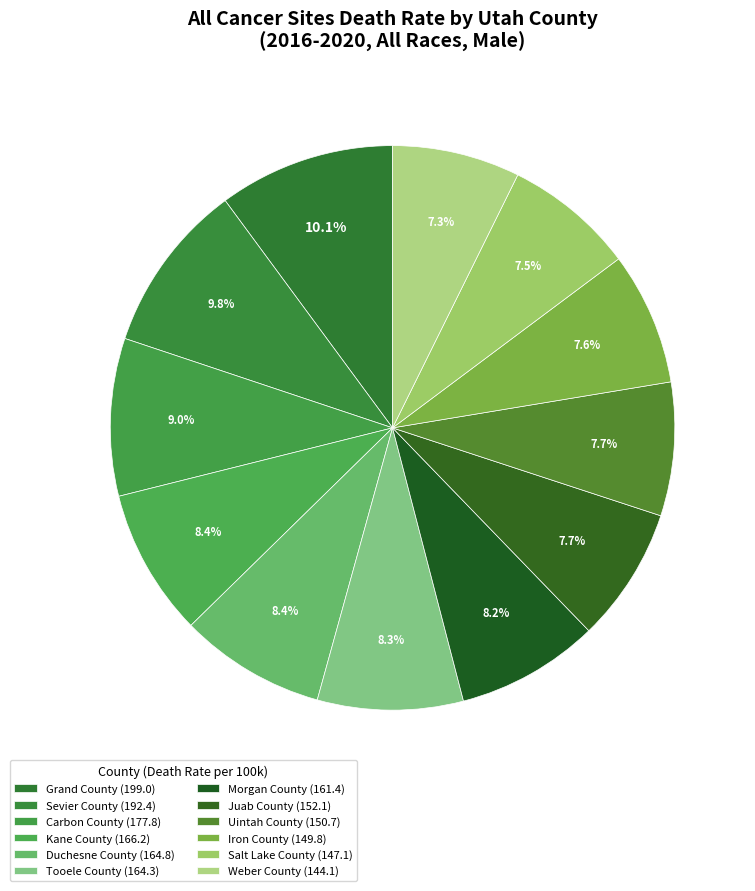

What is the change in value from Sevier County to Duchesne County?

-27.6